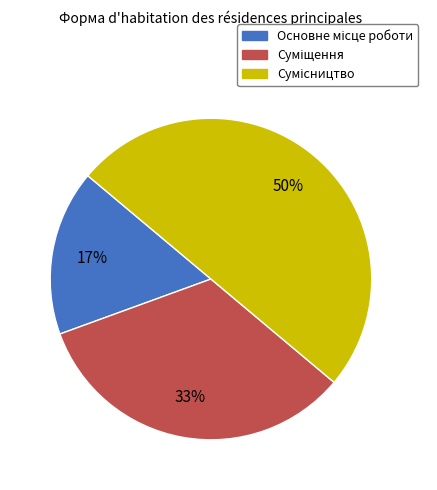

To the nearest percent, what is the average slice percentage?

33%